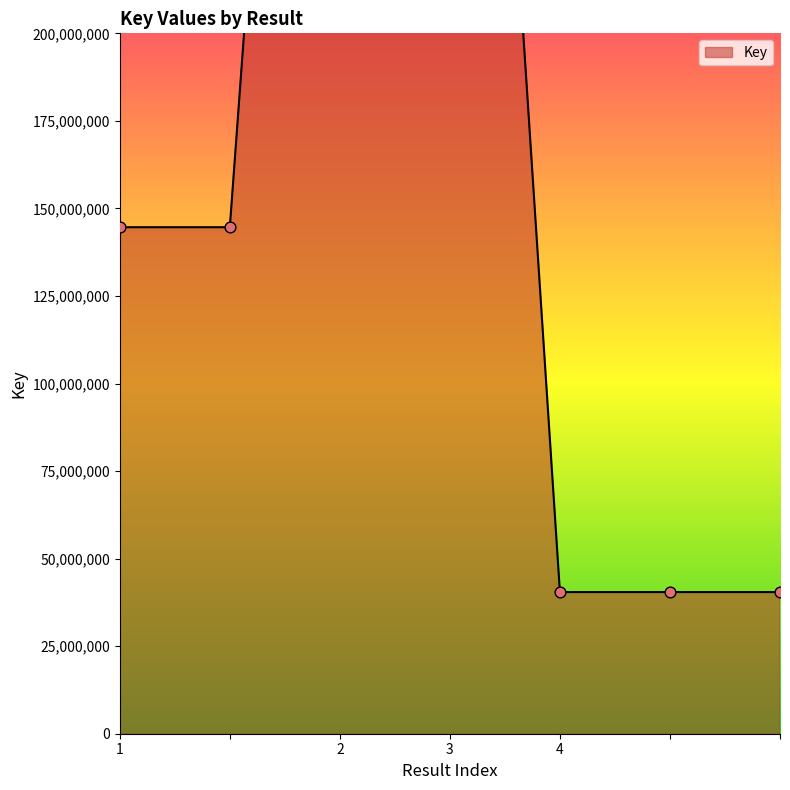

What is the ratio of the value at  to the value at 4?

1.0